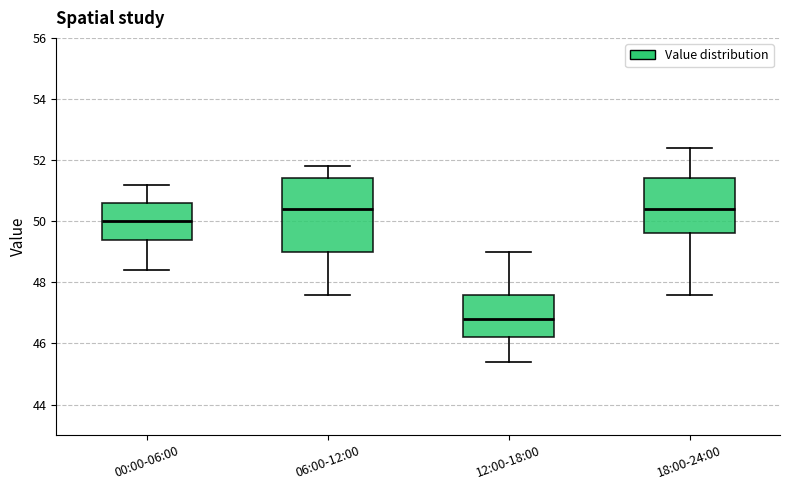

Where is the upper edge of the box for 00:00-06:00 on the y-axis? The values are not printed on the chart, so give them approximately, as read against the axis.

50.6